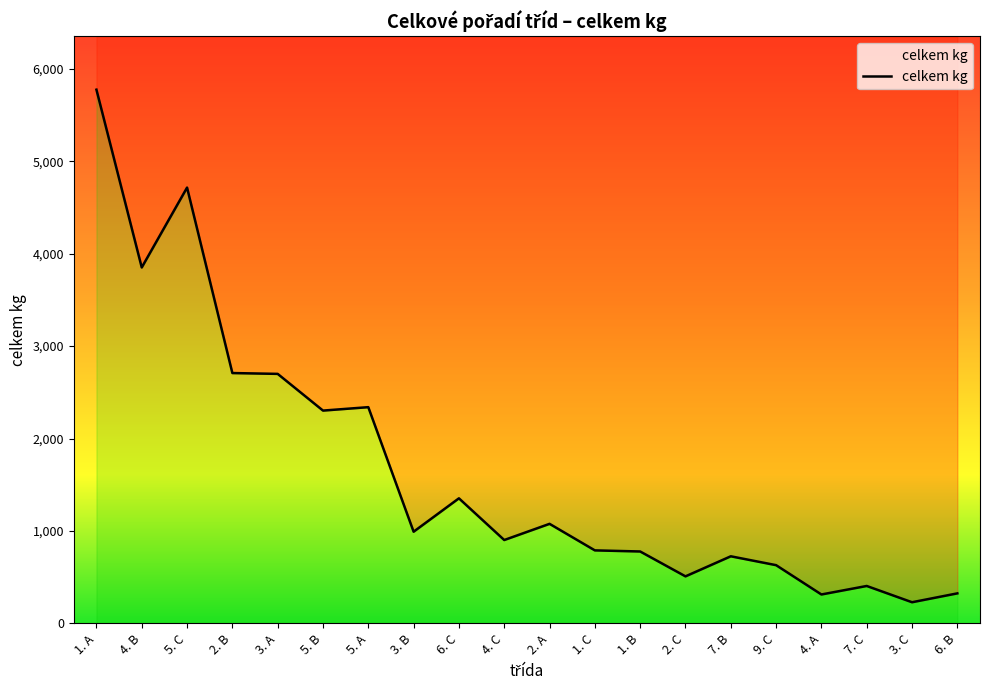

Which has a higher value, 1. B or 5. C?

5. C